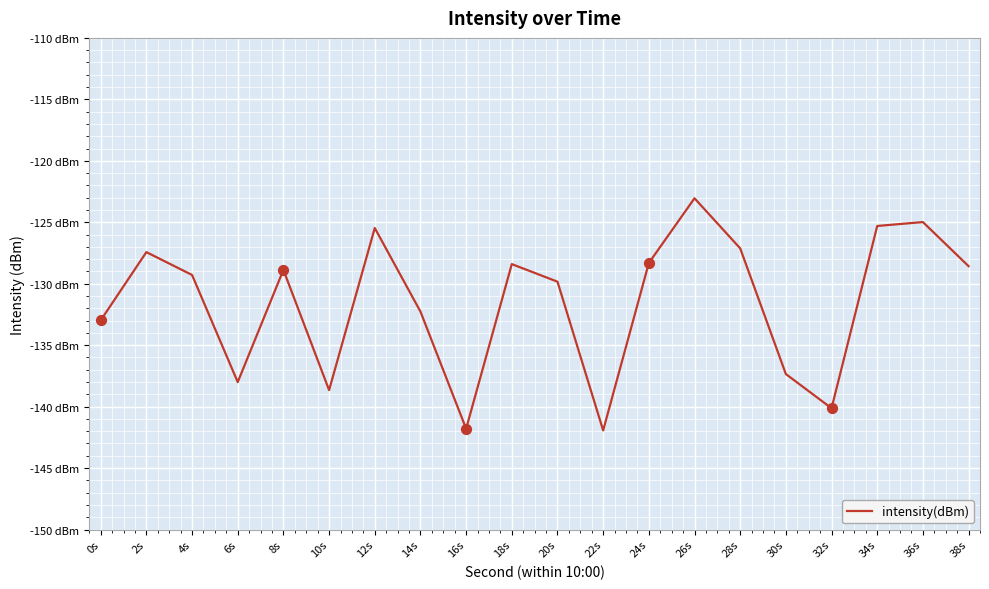

Between 10s and 8s, which is larger?

8s